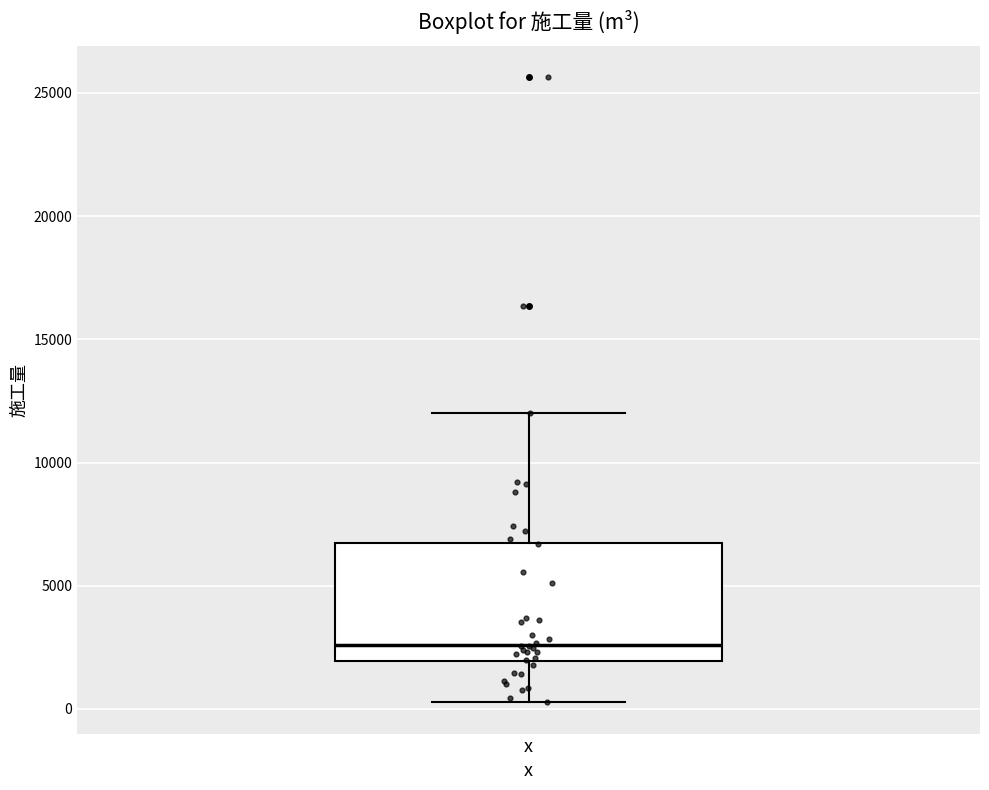

Where does the lower whisker of the box for x end on the y-axis? The values are not printed on the chart, so give them approximately, as read against the axis.

500